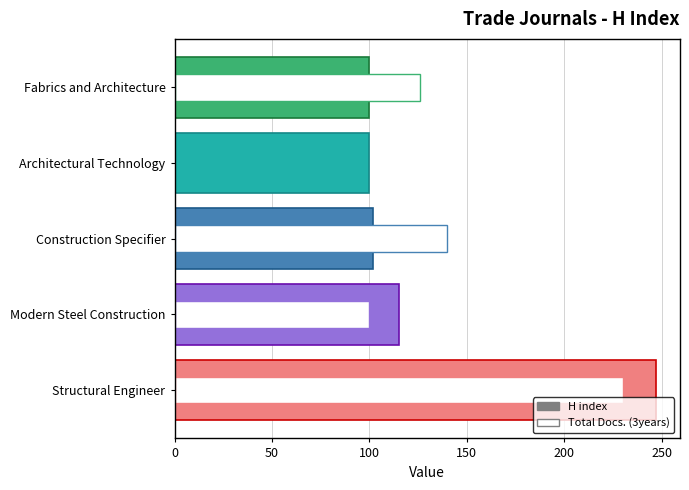

Which has a higher value, Architectural Technology or Construction Specifier?

Construction Specifier